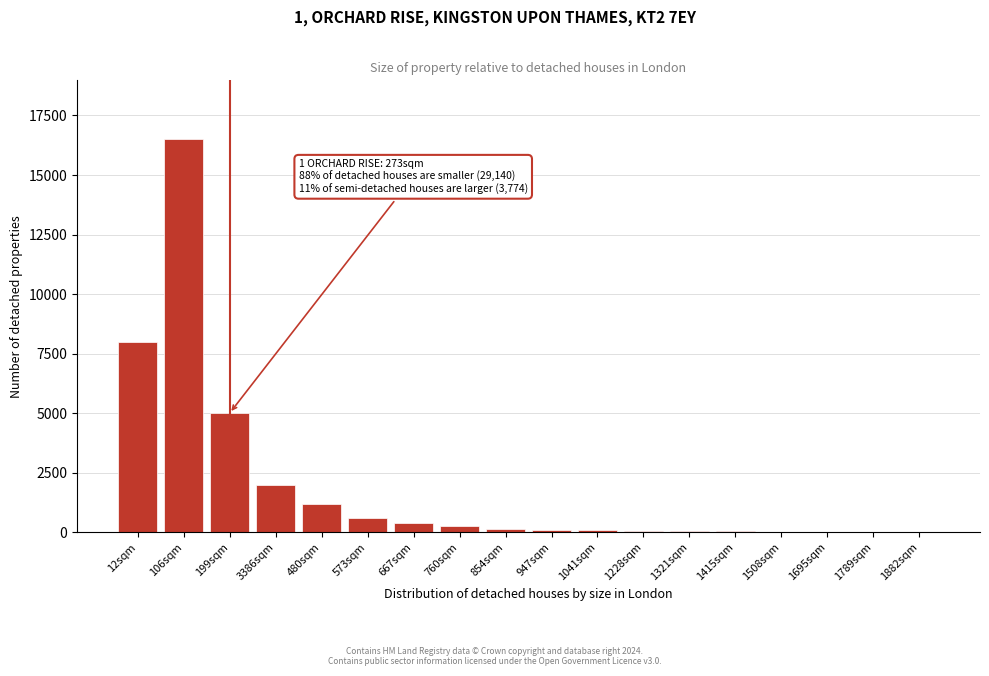

What is the maximum value shown in the chart?

16500